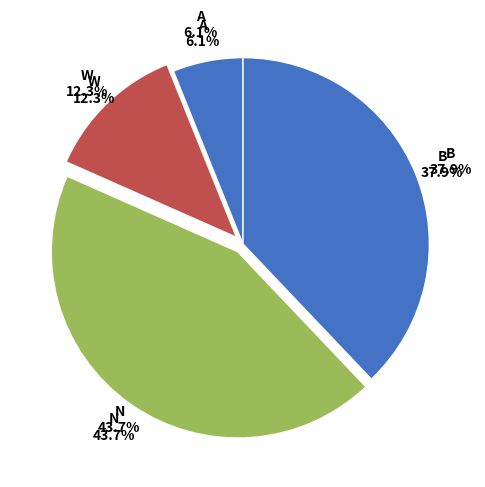

True or false: Russ Agapito accounts for 1% of the total.

False